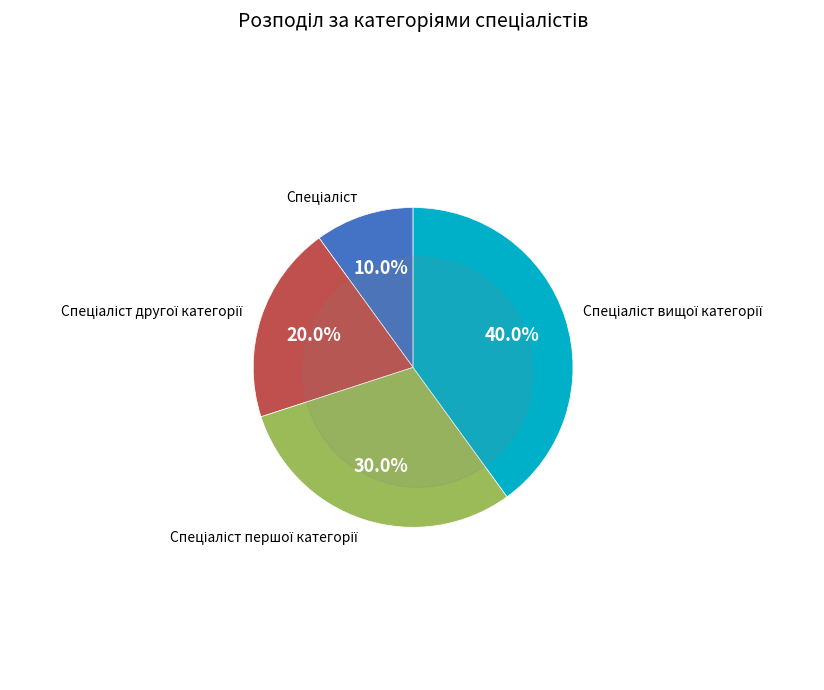

To the nearest percent, what is the combined percentage of Спеціаліст першої категорії and Спеціаліст вищої категорії?

70%